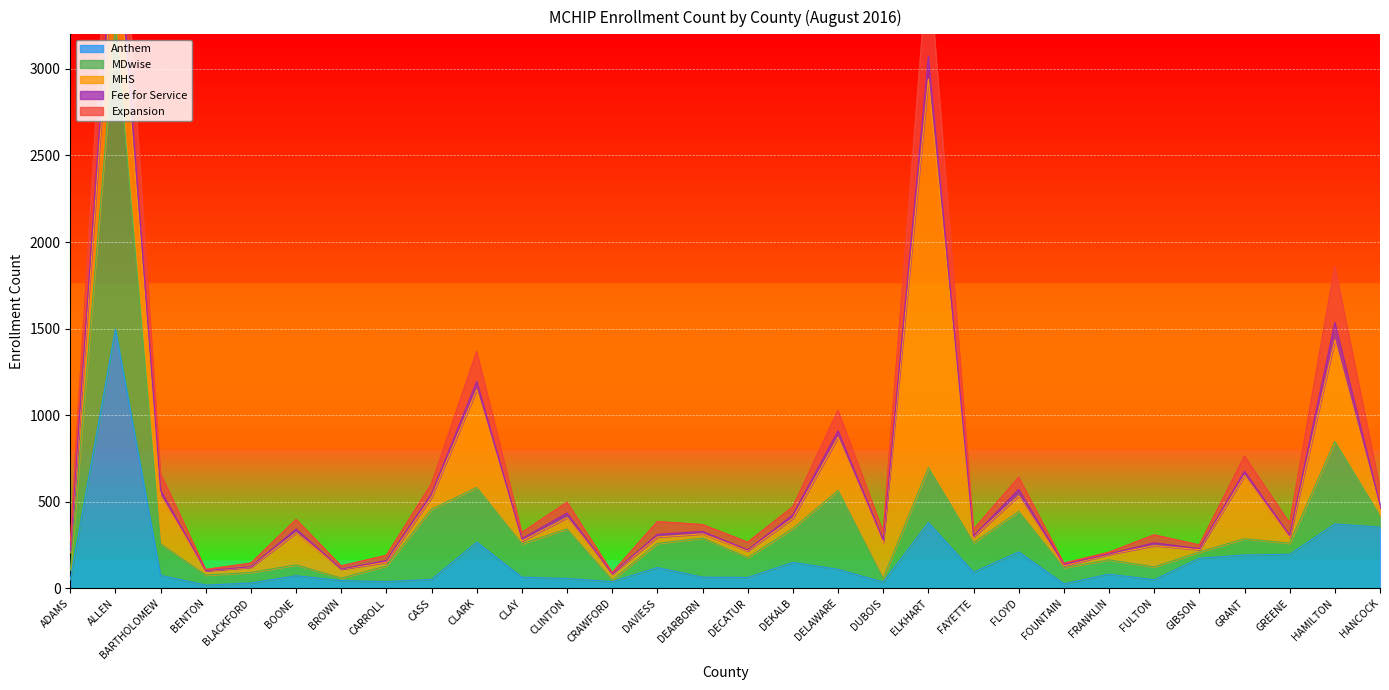

True or false: Fee for Service has more than 0 interior local peaks.

True